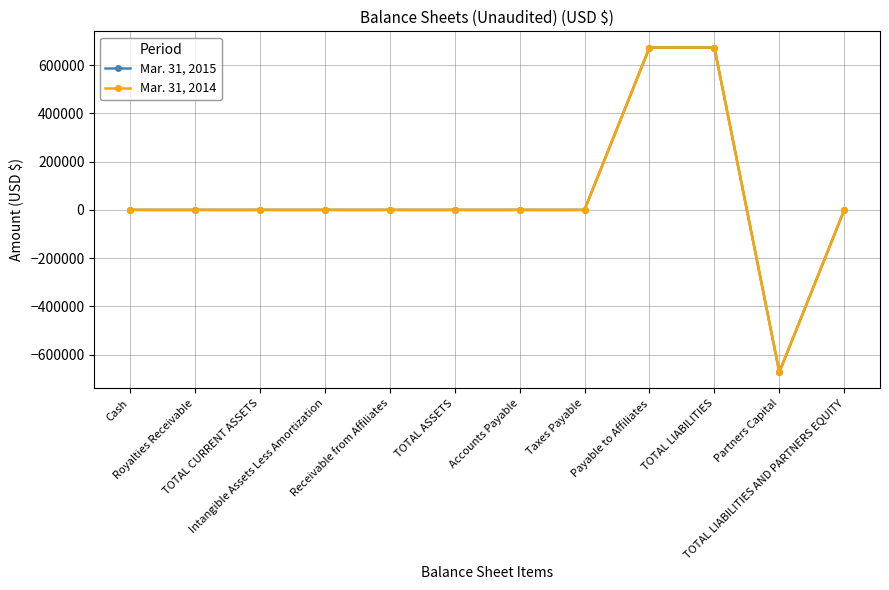

Is this an area chart (filled region under the line)?

No